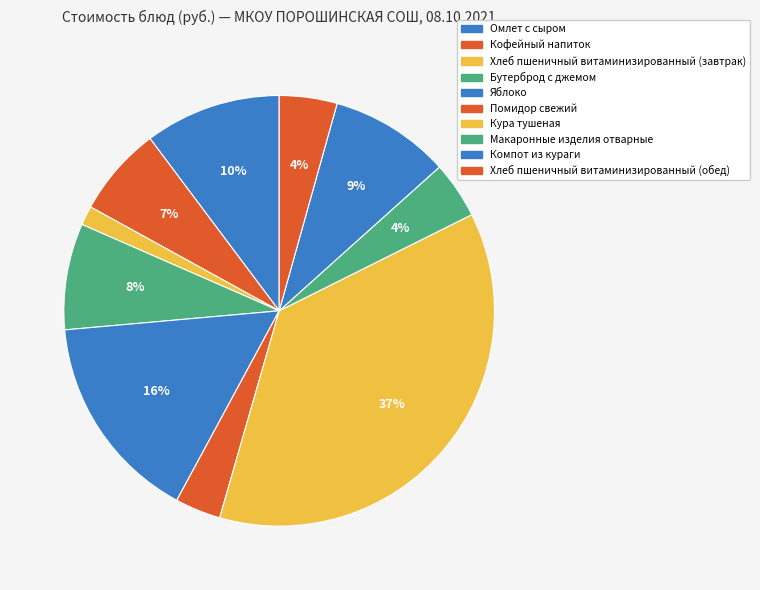

Approximately how many times larger is the value at Хлеб пшеничный витаминизированный (завтрак) compared to Кофейный напиток?

0.2